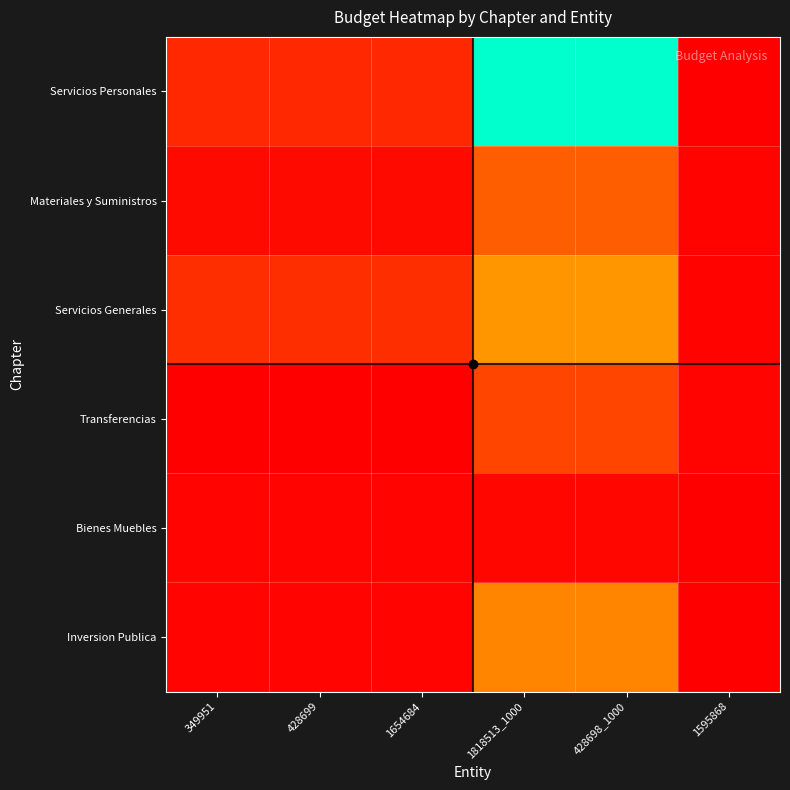

Reading right to left, list all the values displayed in this chart.

Servicios Personales: 1595868=54400.0	428698_1000=66749768.9	1818513_1000=66749768.9	1654684=7101742.4	428699=7101742.4	349951=7101742.4
Materiales y Suministros: 1595868=731880.0	428698_1000=16662356.3	1818513_1000=16662356.3	1654684=2008107.4	428699=2008107.4	349951=2008107.4
Servicios Generales: 1595868=584600.0	428698_1000=26150552.5	1818513_1000=26150552.5	1654684=8205949.3	428699=8205949.3	349951=8205949.3
Transferencias: 1595868=834360.0	428698_1000=12089463.3	1818513_1000=12089463.3	1654684=0.0	428699=0.0	349951=0.0
Bienes Muebles: 1595868=200000.0	428698_1000=1218981.4	1818513_1000=1218981.4	1654684=895728.5	428699=895728.5	349951=895728.5
Inversion Publica: 1595868=0.0	428698_1000=23411191.6	1818513_1000=23411191.6	1654684=815630.9	428699=815630.9	349951=815630.9